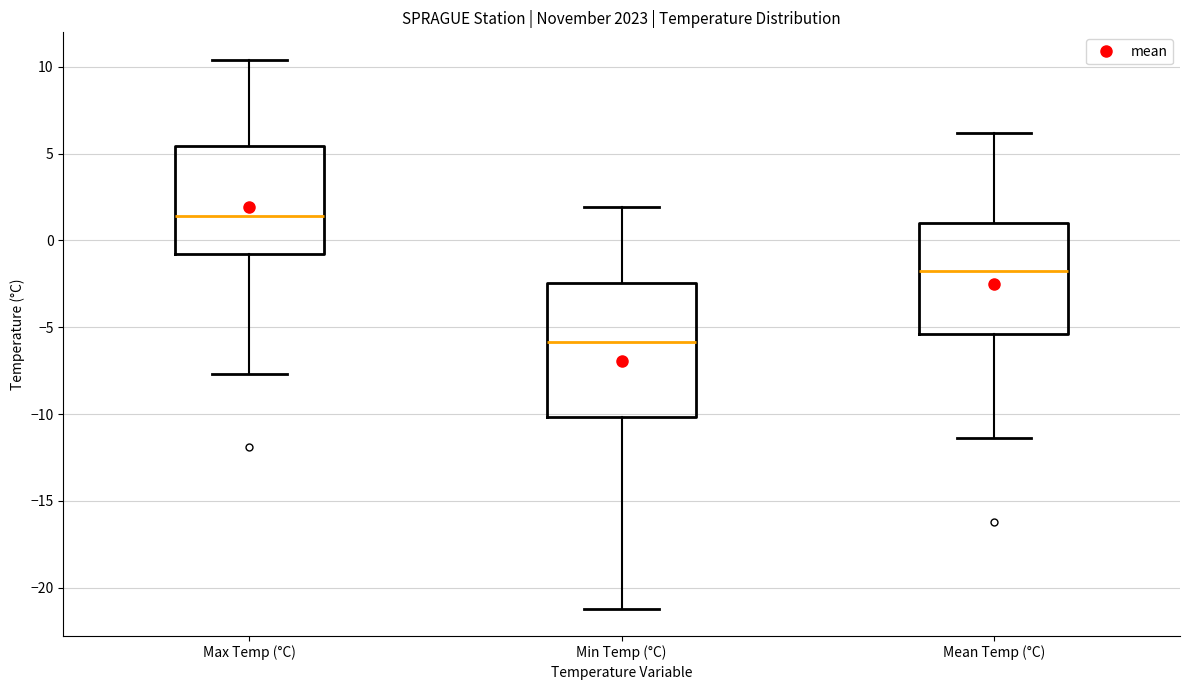

Reading left to right, read every box against the y-axis: the position of its median line, the range the box covers, and the ends of its whiskers. The values are not printed on the chart, so give them approximately, as read against the axis.

Max Temp (°C): median 1.5, box -1.0 to 5.5, whiskers -7.5 to 10.5
Min Temp (°C): median -6.0, box -10.0 to -2.5, whiskers -21.0 to 2.0
Mean Temp (°C): median -1.5, box -5.5 to 1.0, whiskers -11.5 to 6.0